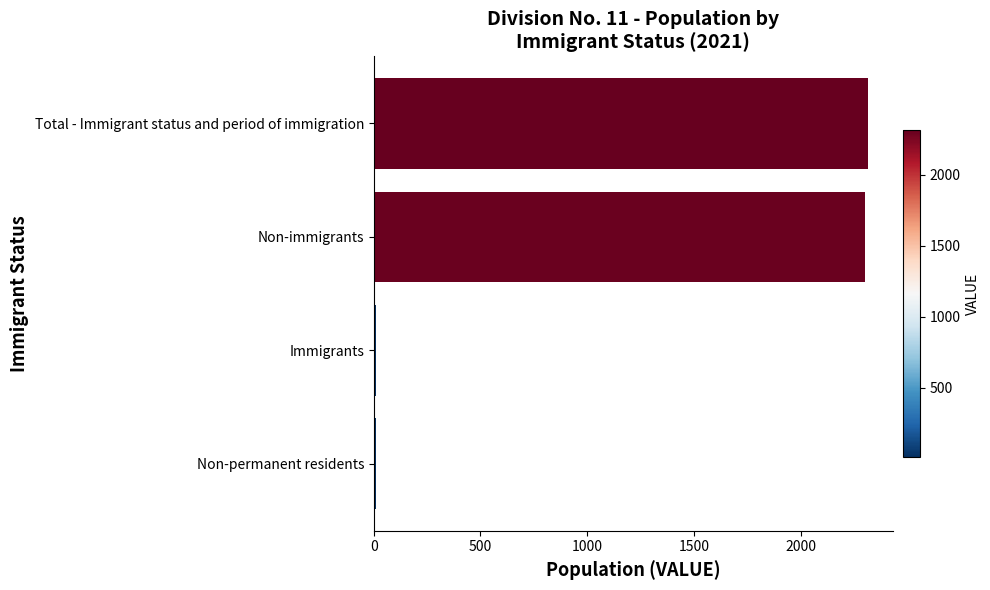

Reading top to bottom, extract all data points from this chart.

Total - Immigrant status and period of immigration=2315	Non-immigrants=2300	Immigrants=10	Non-permanent residents=10